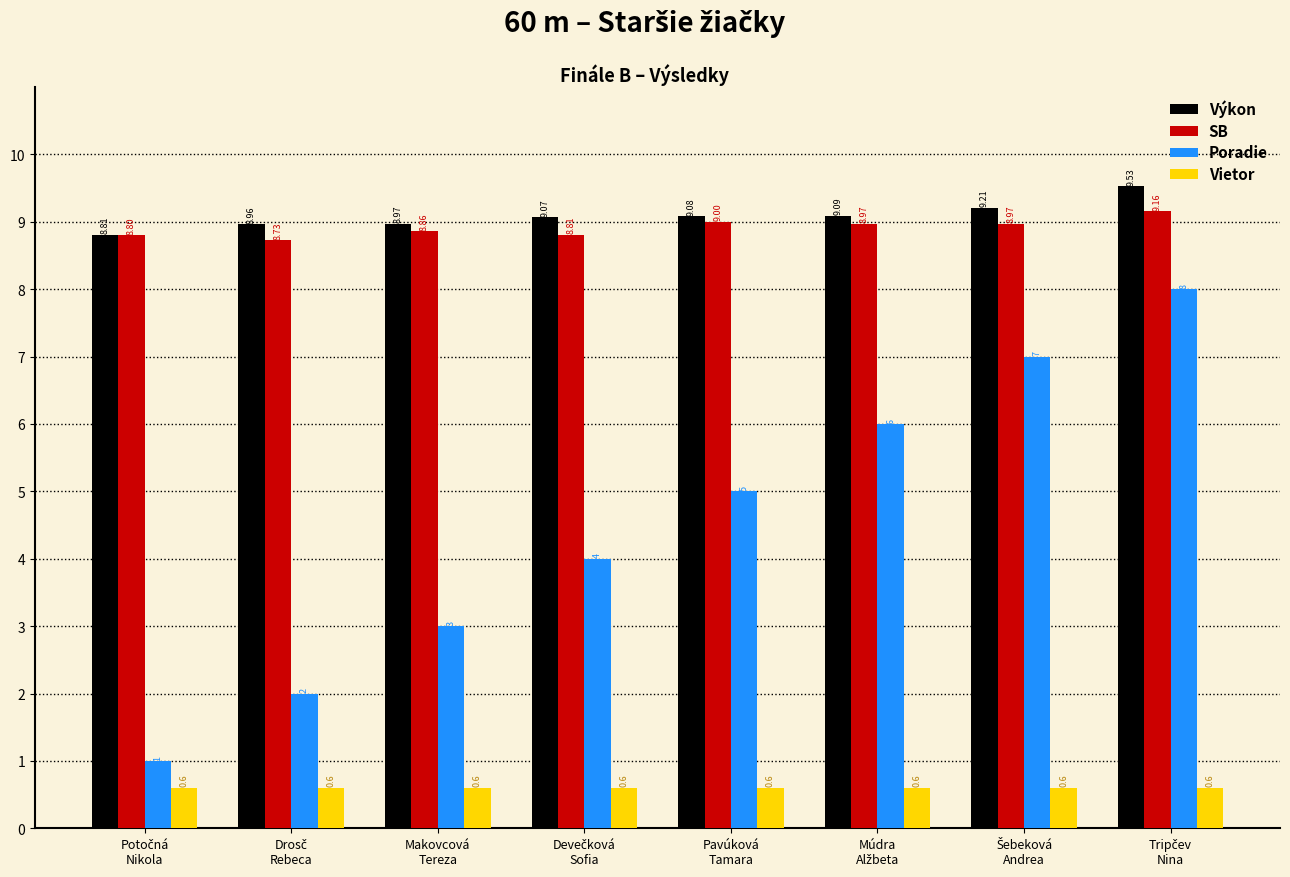

Where is Výkon nearest to the value 9?

Makovcová
Tereza